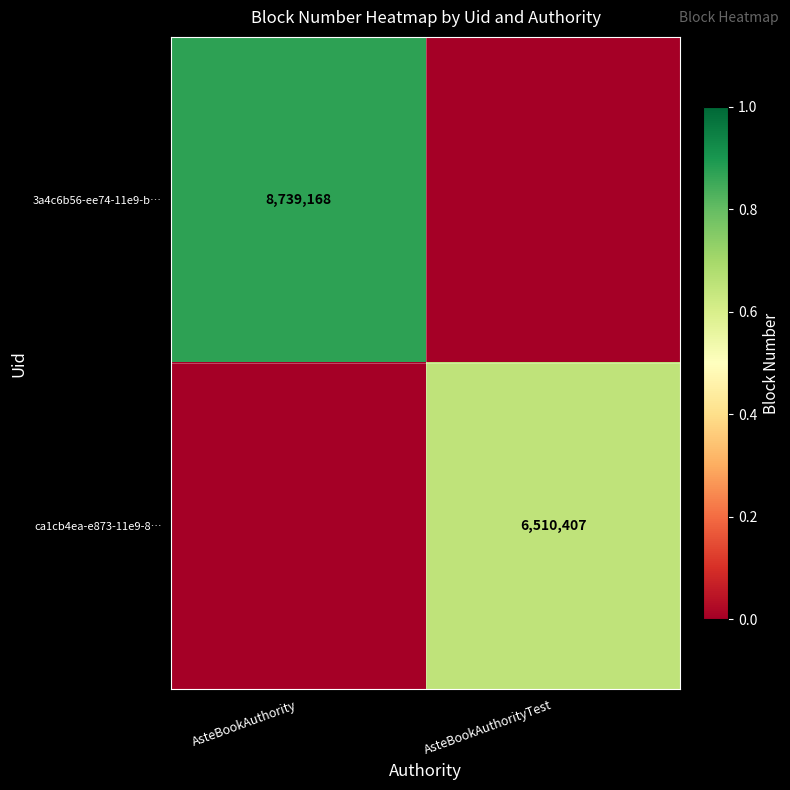

Which has a higher value, AsteBookAuthorityTest or AsteBookAuthority?

AsteBookAuthority